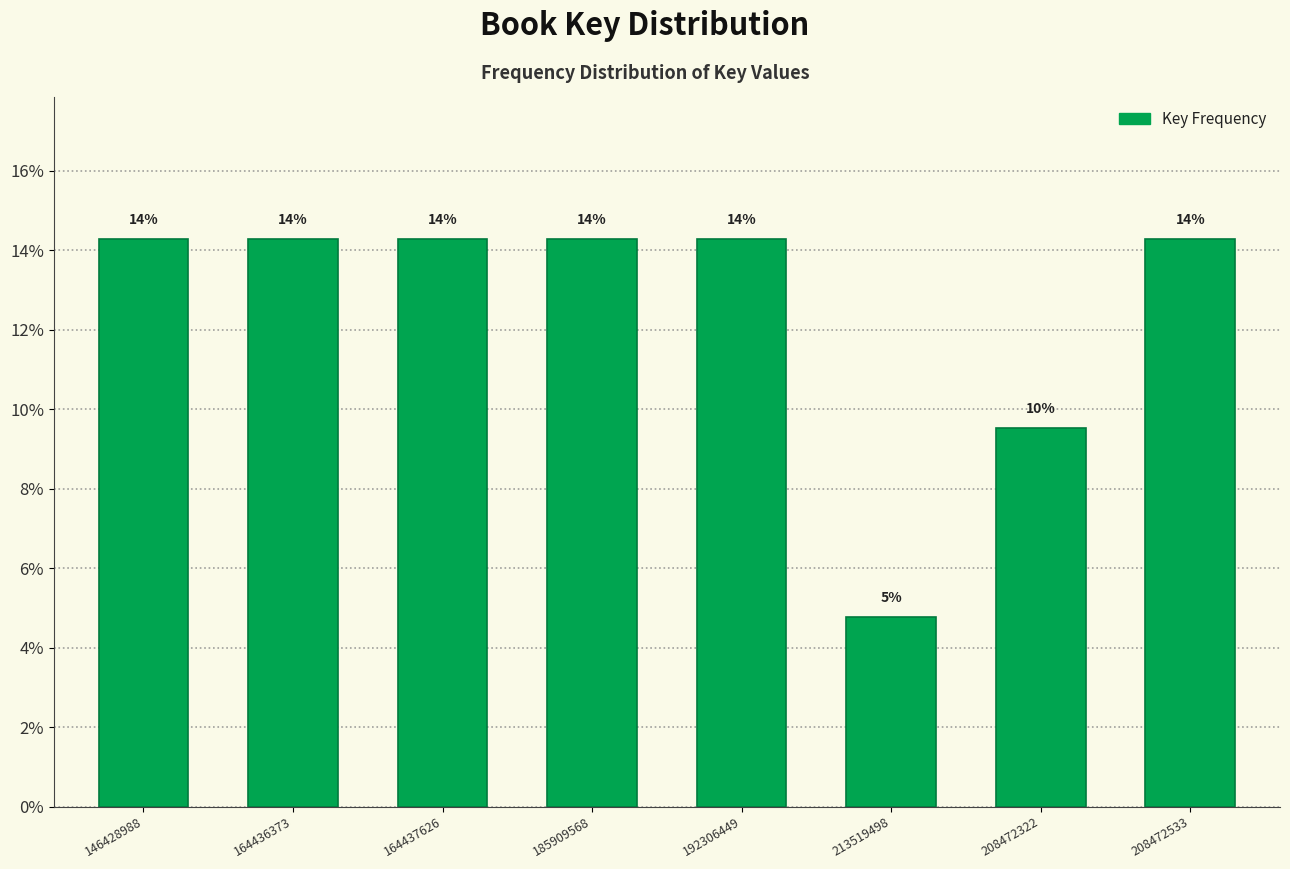

How many bars are there in total?

8